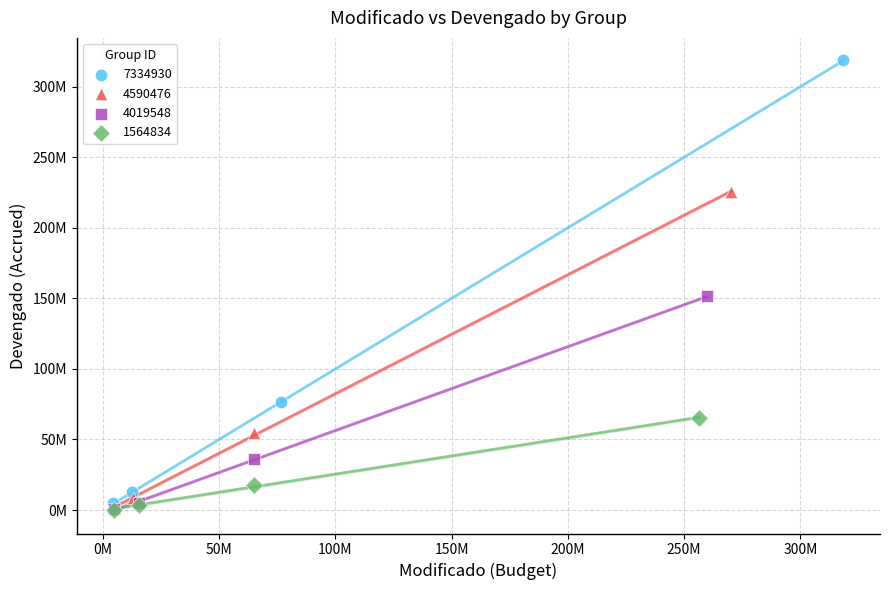

What are all the series names shown in the legend?

7334930, 4590476, 4019548, 1564834